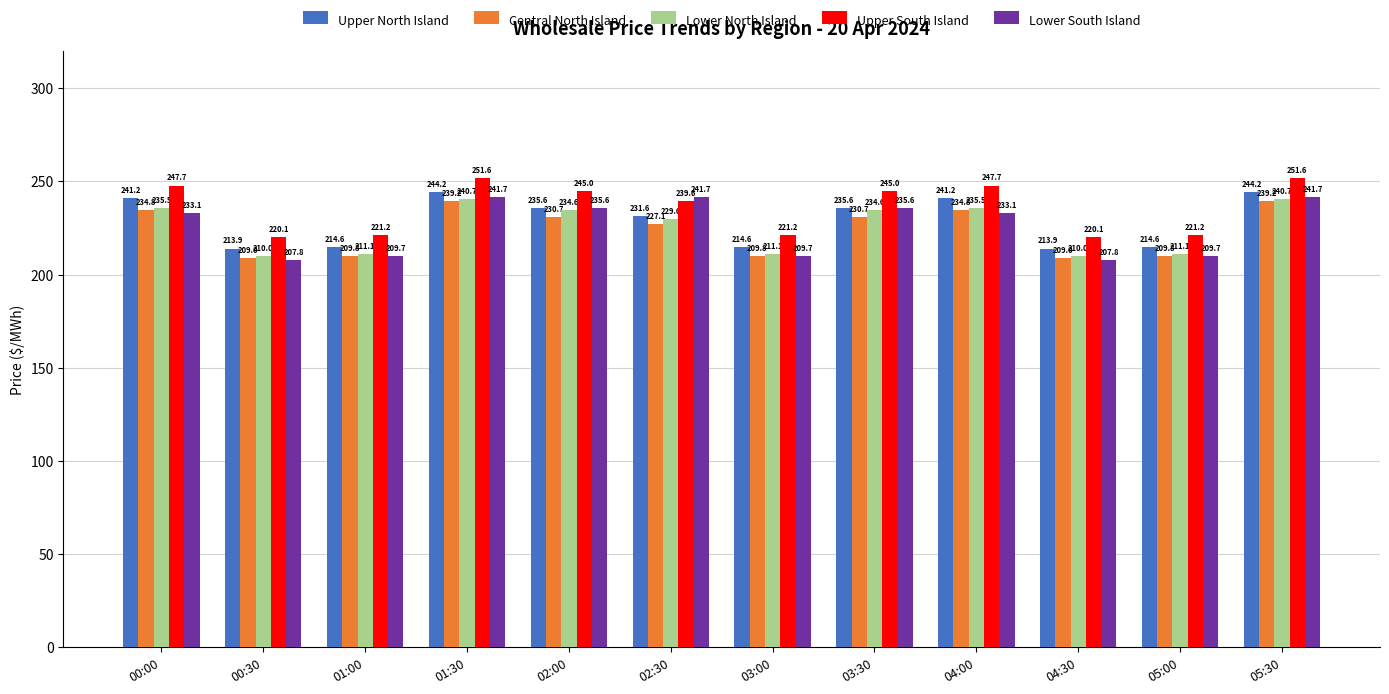

What is the minimum value shown in the chart?

207.8